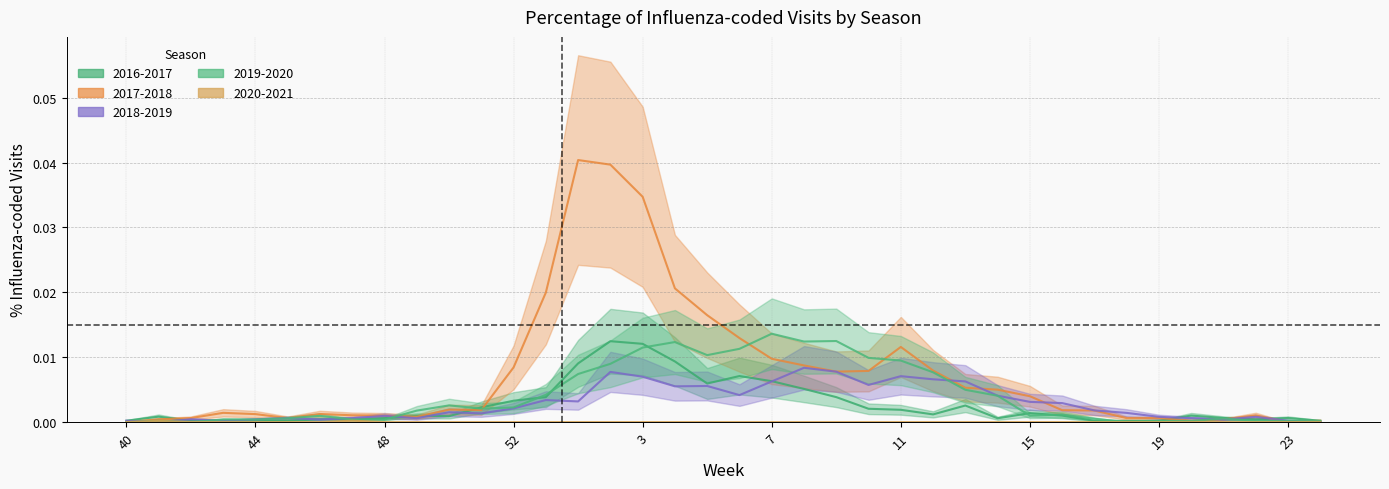

What is the label of the 26th point from the left?

12